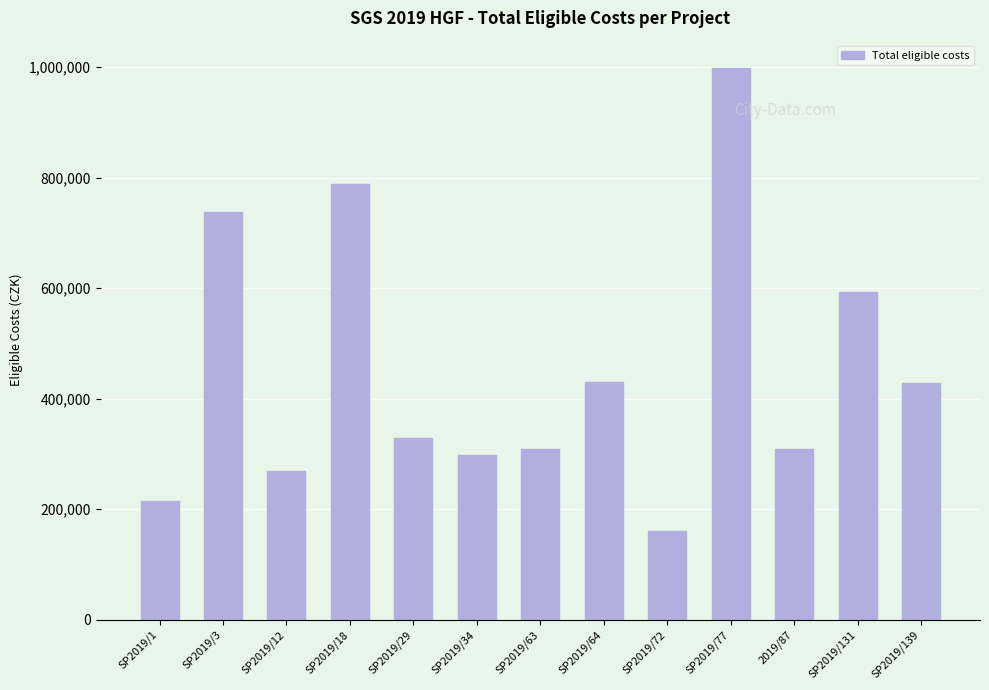

What is the sum of the values at SP2019/77 and SP2019/29?

1326000